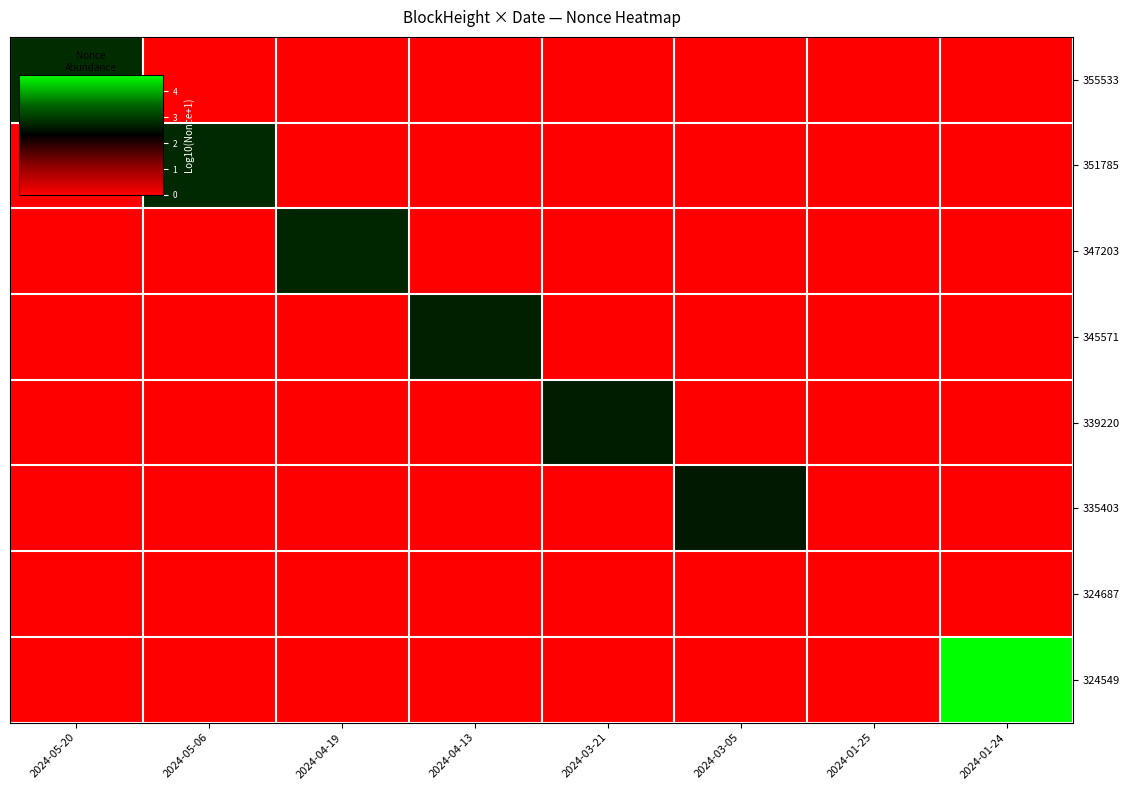

Which category has the highest value across all series?

2024-01-24